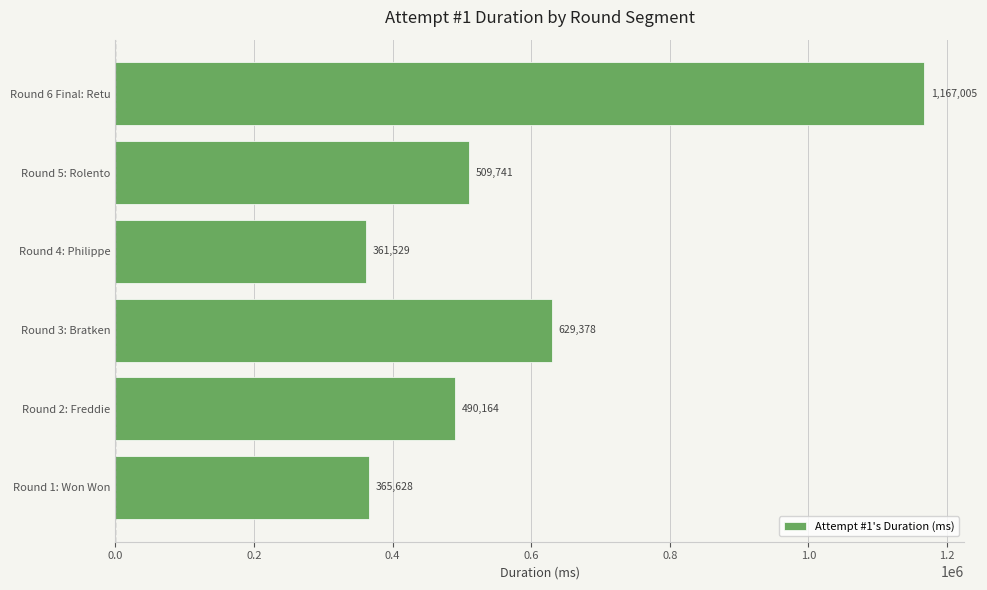

The value at Round 6 Final: Retu is 678831. True or false?

False